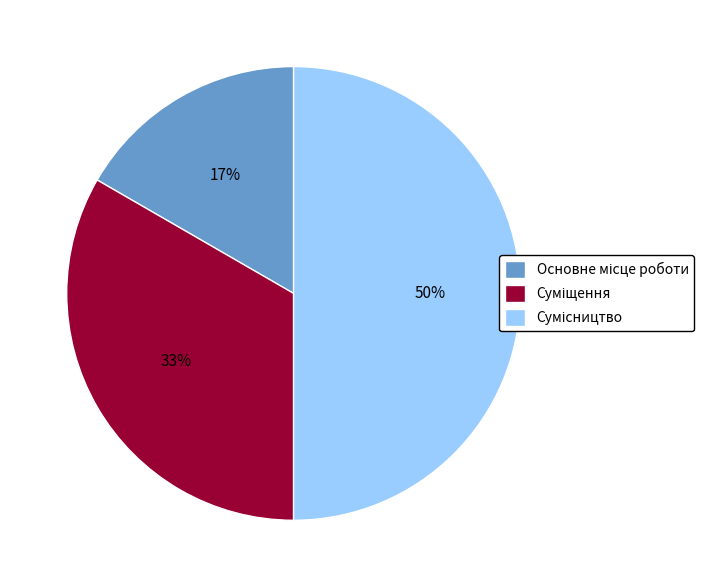

To the nearest percent, what is the difference between the largest and smallest slice percentages?

33%